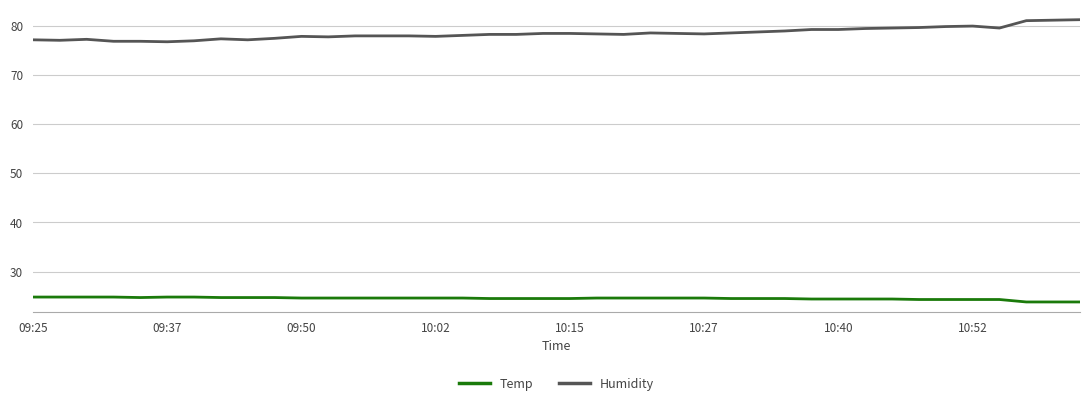

True or false: Temp and Humidity intersect in this chart.

False